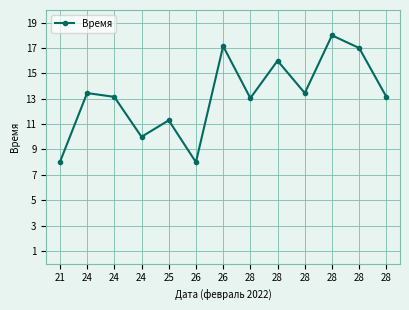

Is it true that the value at 25 is 11.3?

True